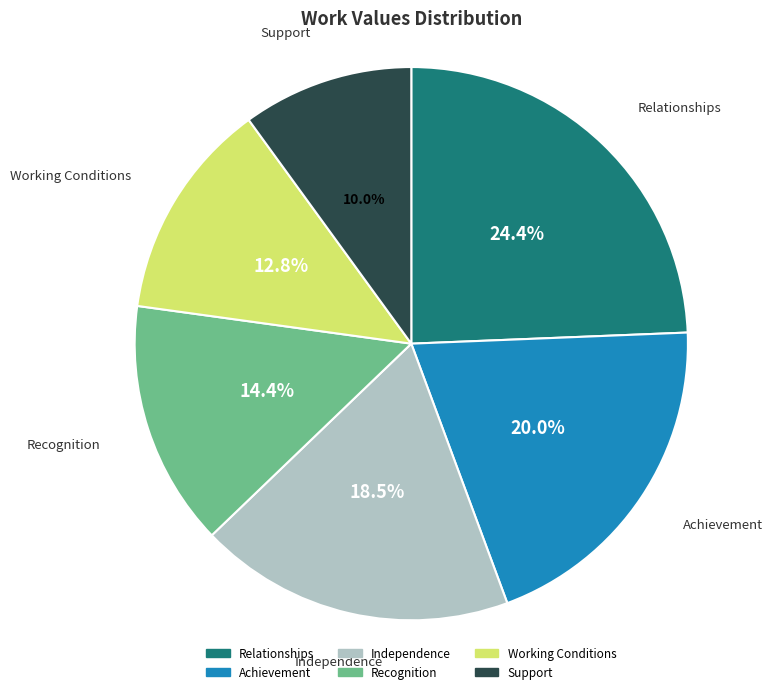

To the nearest percent, what portion does Recognition represent?

14%